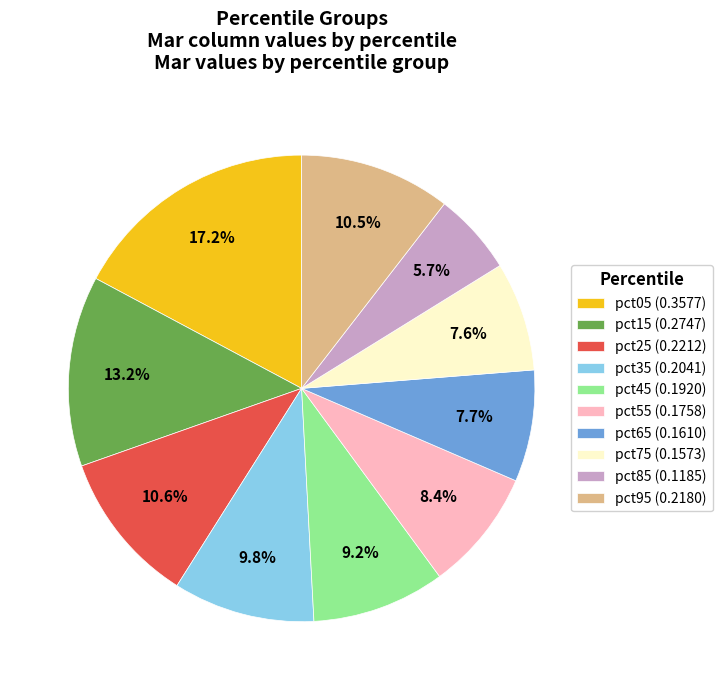

To the nearest percent, what portion does pct75 represent?

8%